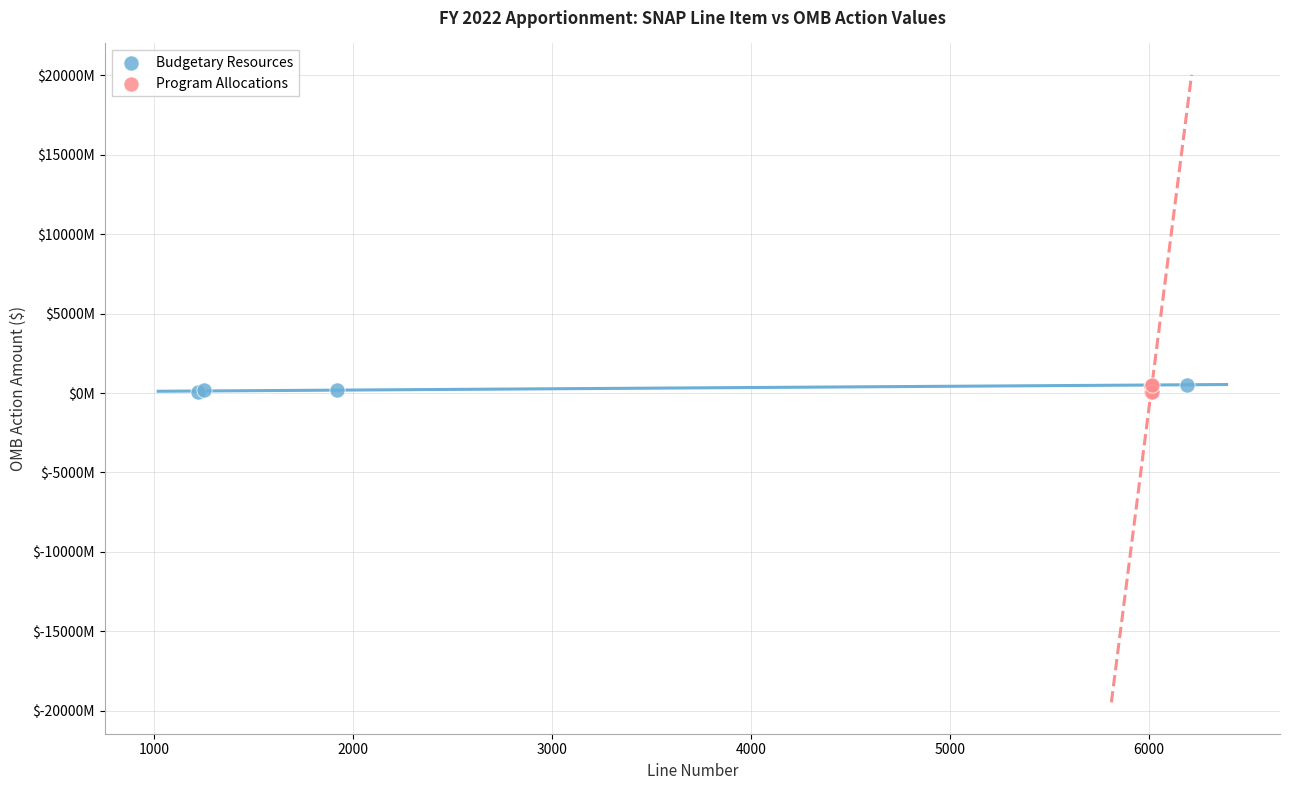

What are all the series names shown in the legend?

Budgetary Resources, Program Allocations